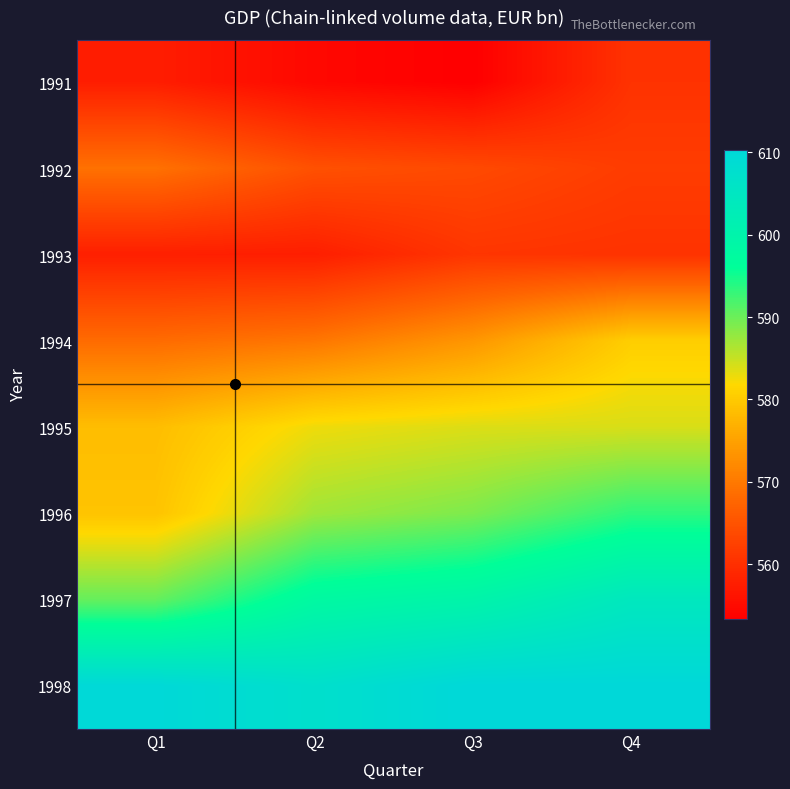

Rank the series by their maximum value, from lowest to highest.

1991, 1993, 1992, 1994, 1995, 1996, 1997, 1998